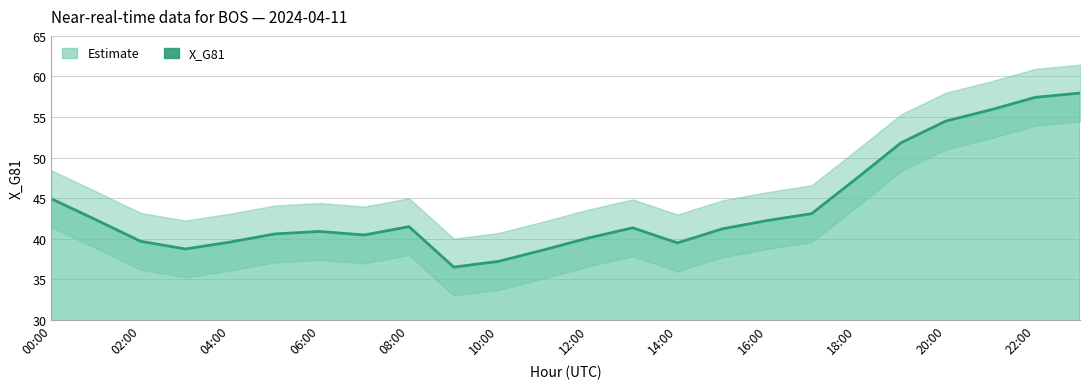

What is the difference between the values at 14:00 and 16?

1.8